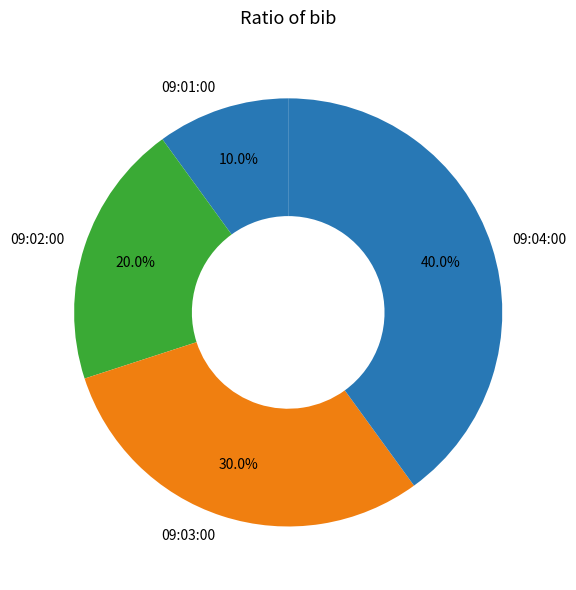

Does 09:02:00 represent more than half of the total?

No